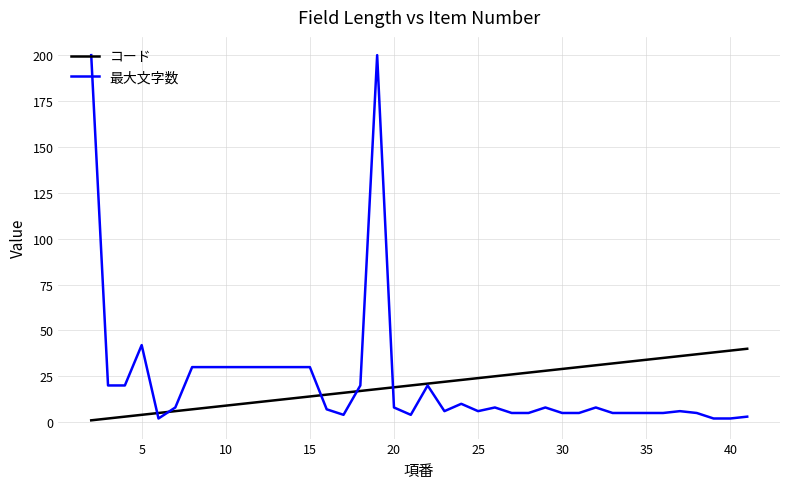

How many lines are shown in the chart?

2